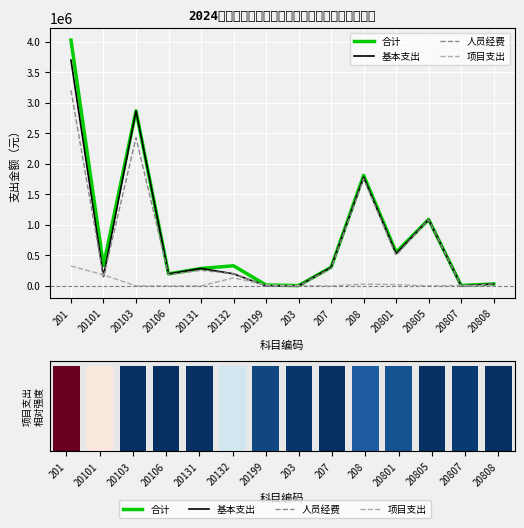

Does the chart contain stacked bars?

No